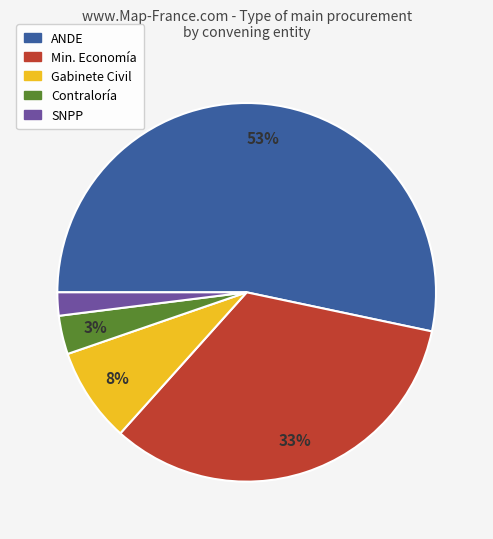

How many segments does this pie chart have?

5